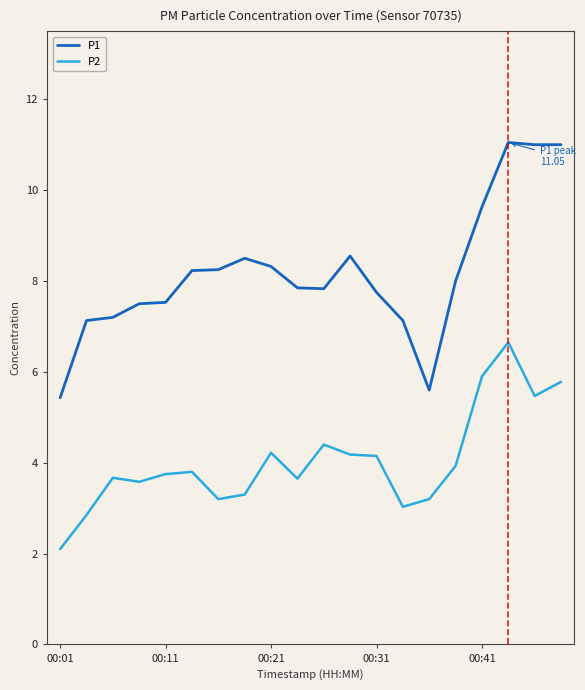

What is the smallest value displayed?

2.1